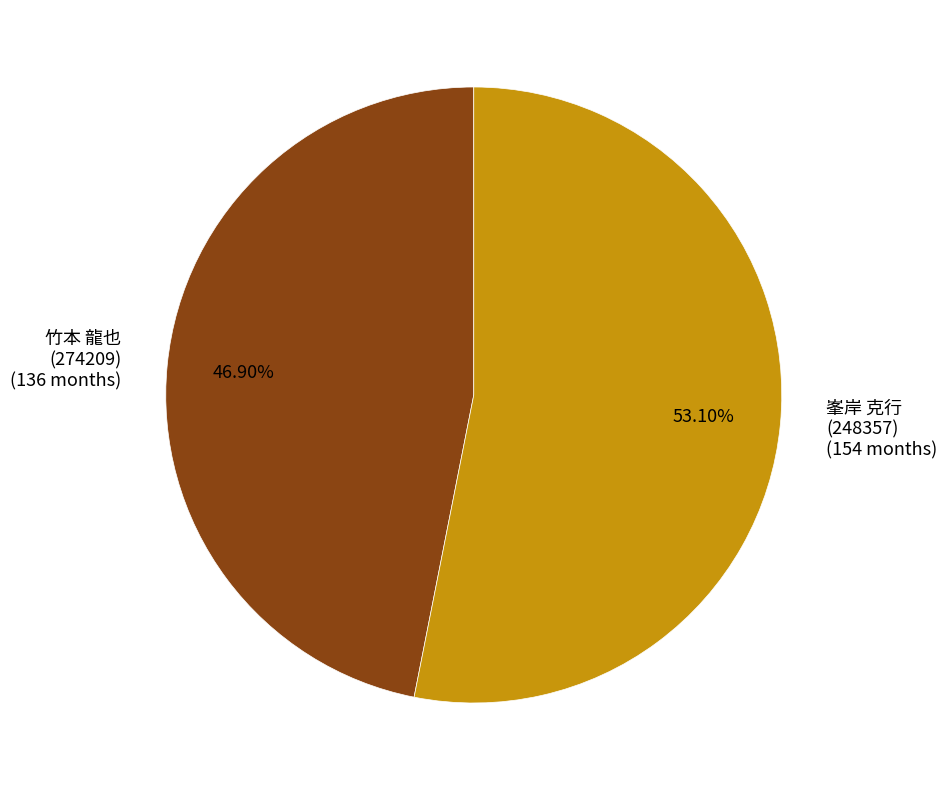

Between 峯岸 克行 (248357) (154 months) and 竹本 龍也 (274209) (136 months), which is larger?

峯岸 克行 (248357) (154 months)